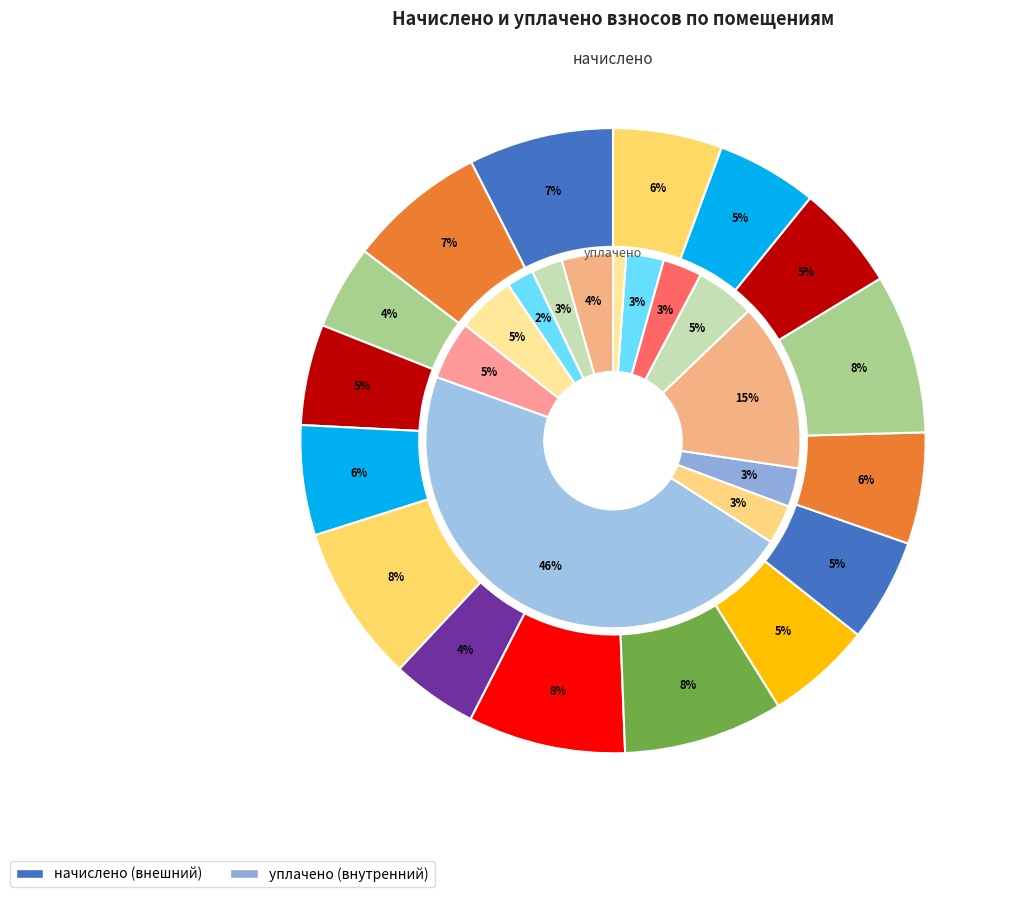

How much of the chart is everything except 11?

94.7%